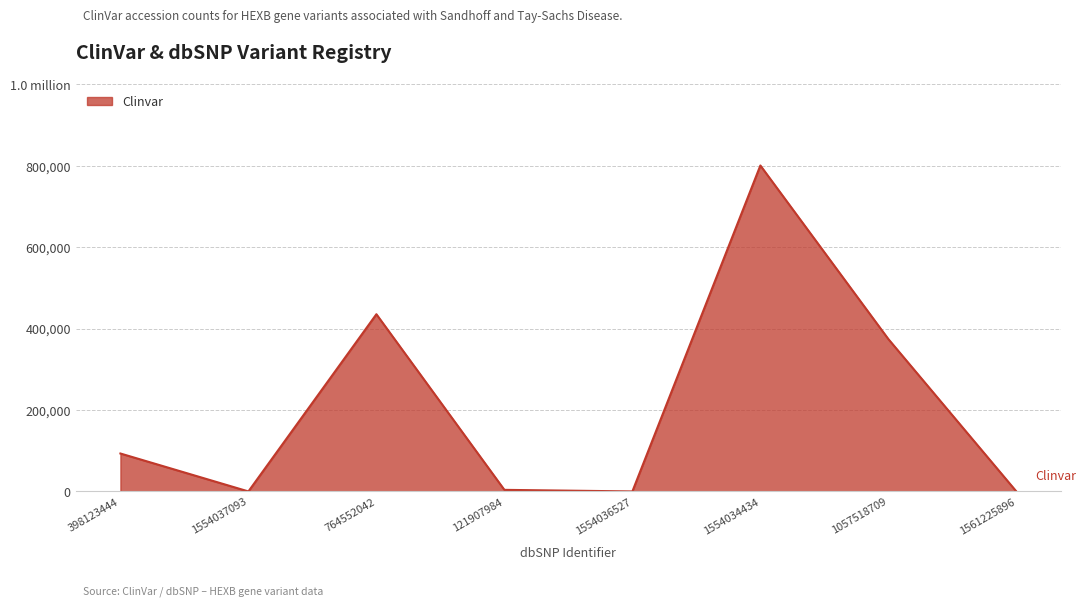

Which has a higher value, 1561225896 or 1554037093?

1561225896